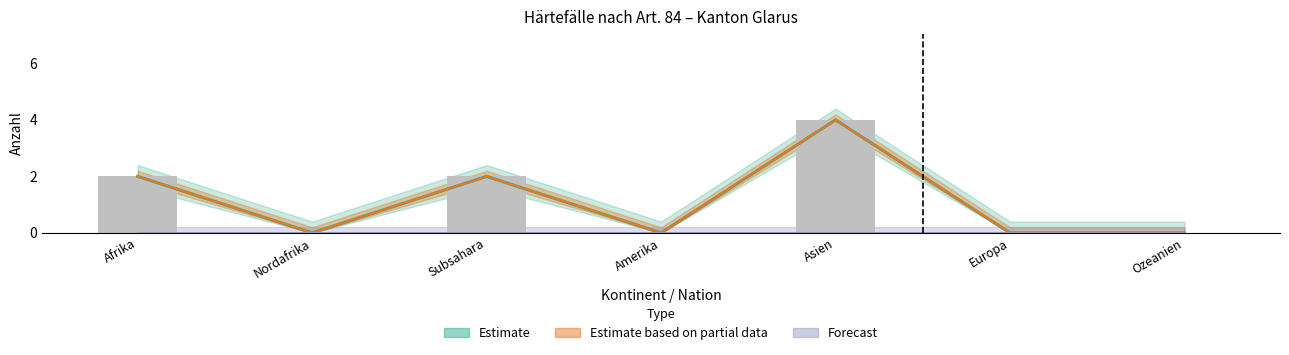

What is the greatest value displayed?

4